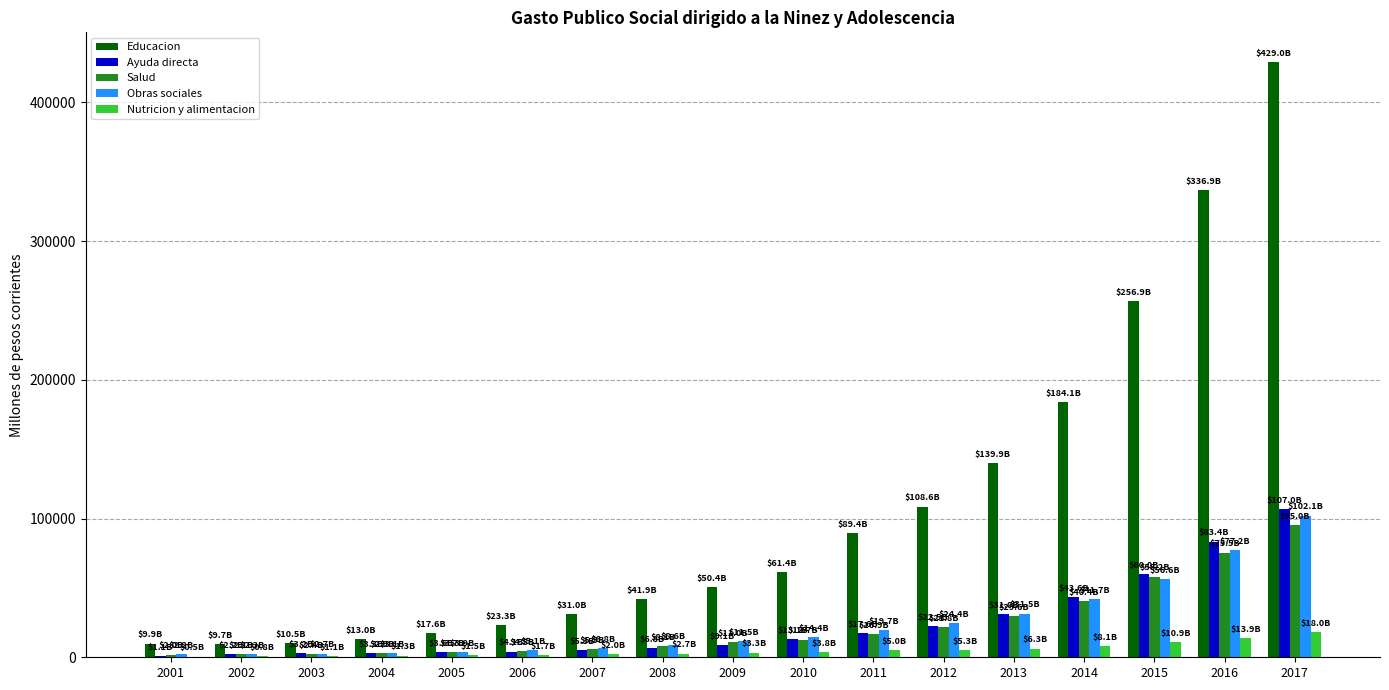

At which category is the sum across all series the highest?

2017